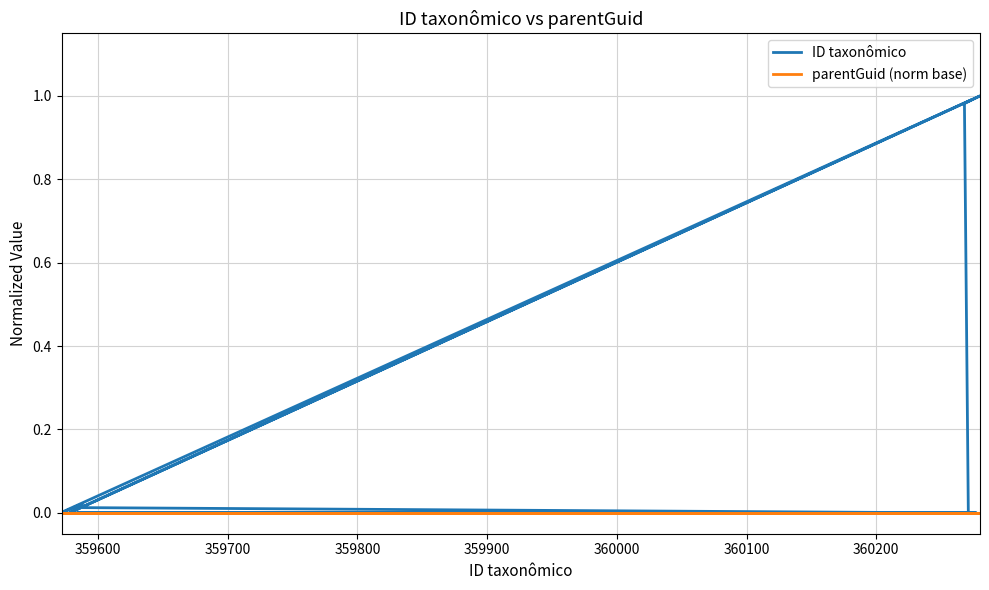

Which series has the largest total across all categories?

ID taxonômico